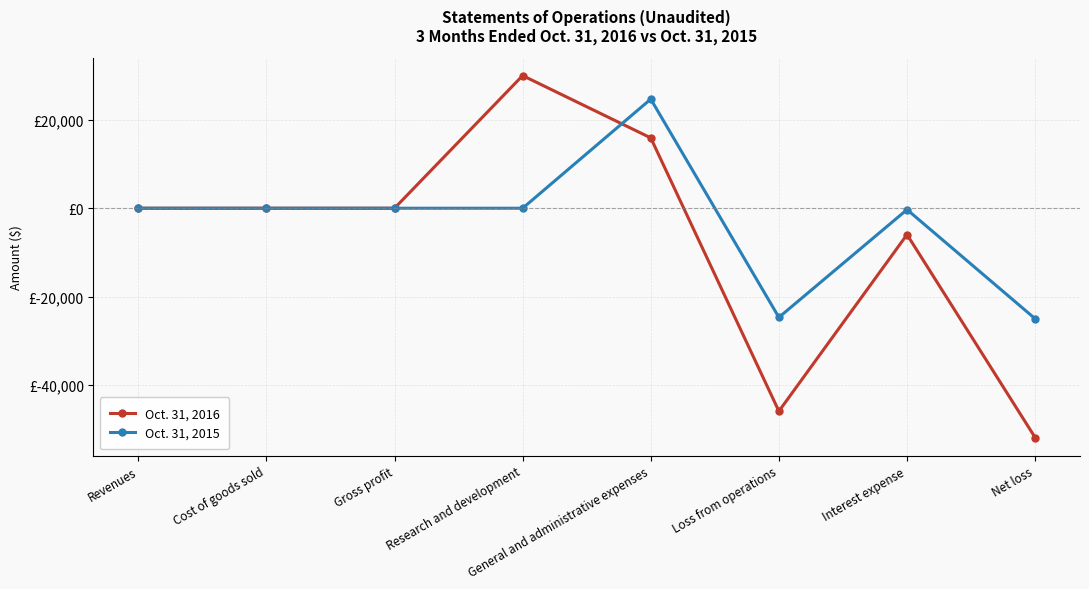

What are all the series names shown in the legend?

Oct. 31, 2016, Oct. 31, 2015